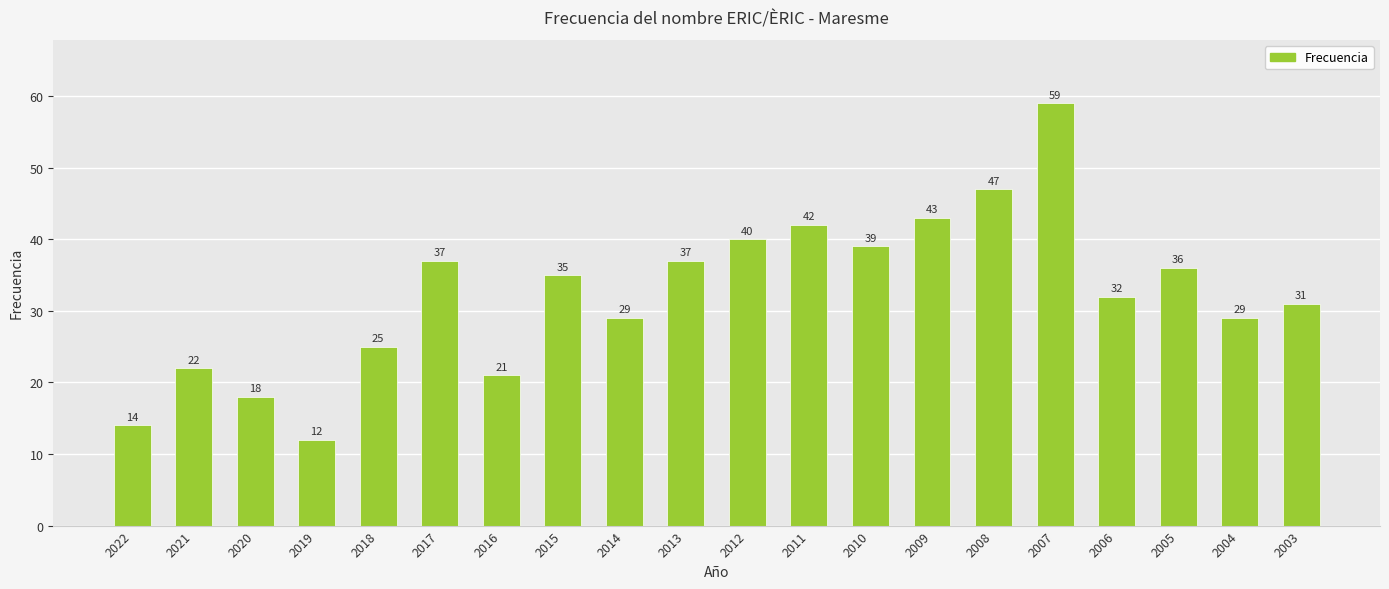

The chart shows a value of 39 at 2010. True or false?

True